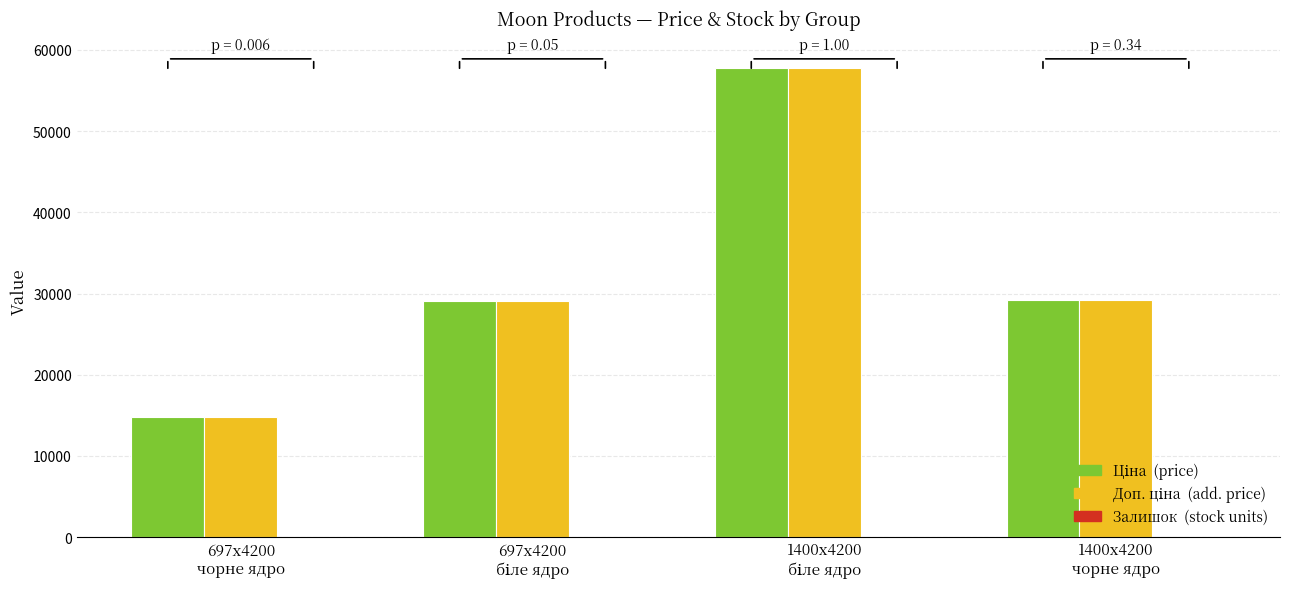

What is the maximum value shown in the chart?

57826.2